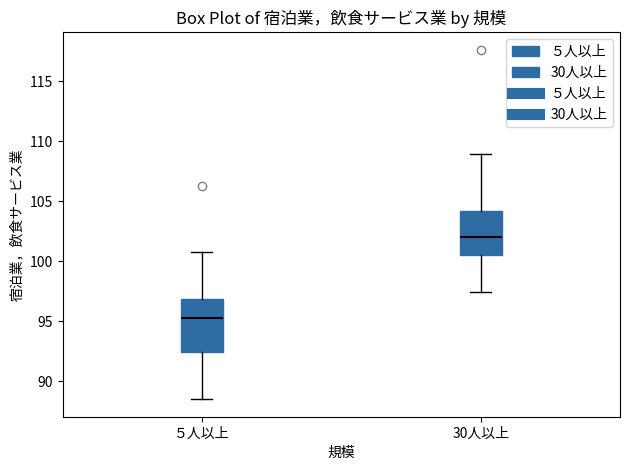

Reading left to right, read every box against the y-axis: the position of its median line, the range the box covers, and the ends of its whiskers. The values are not printed on the chart, so give them approximately, as read against the axis.

５人以上: median 95.5, box 92.5 to 97.0, whiskers 88.5 to 101.0
30人以上: median 102.0, box 100.5 to 104.0, whiskers 97.5 to 109.0